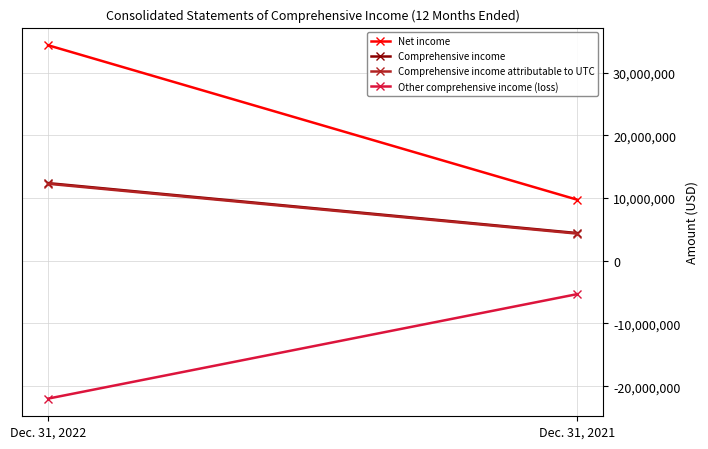

What is the difference between the Comprehensive income attributable to UTC values at Dec. 31, 2022 and Dec. 31, 2021?

7945352